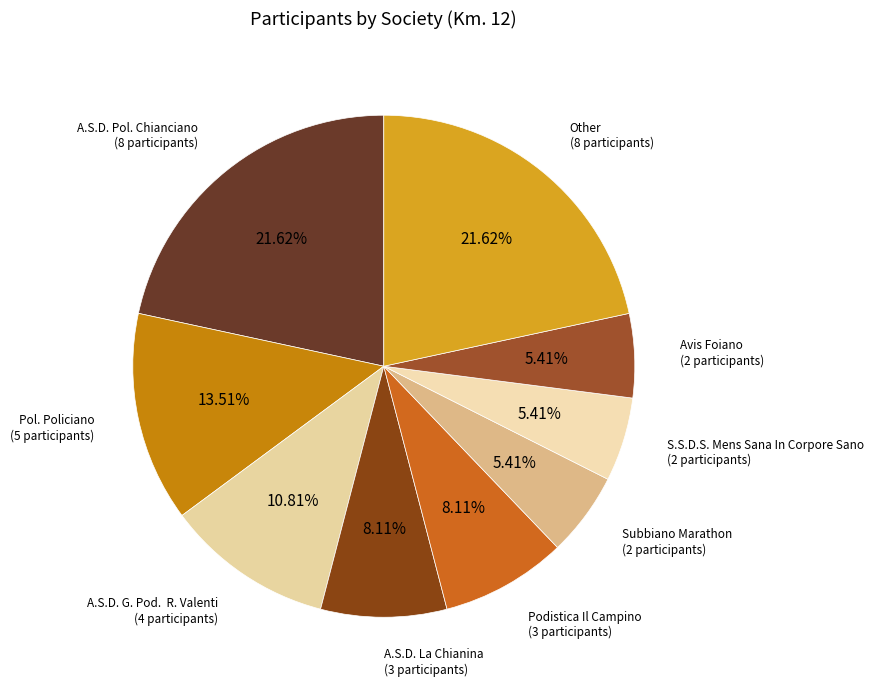

Count the number of slices in the pie.

9